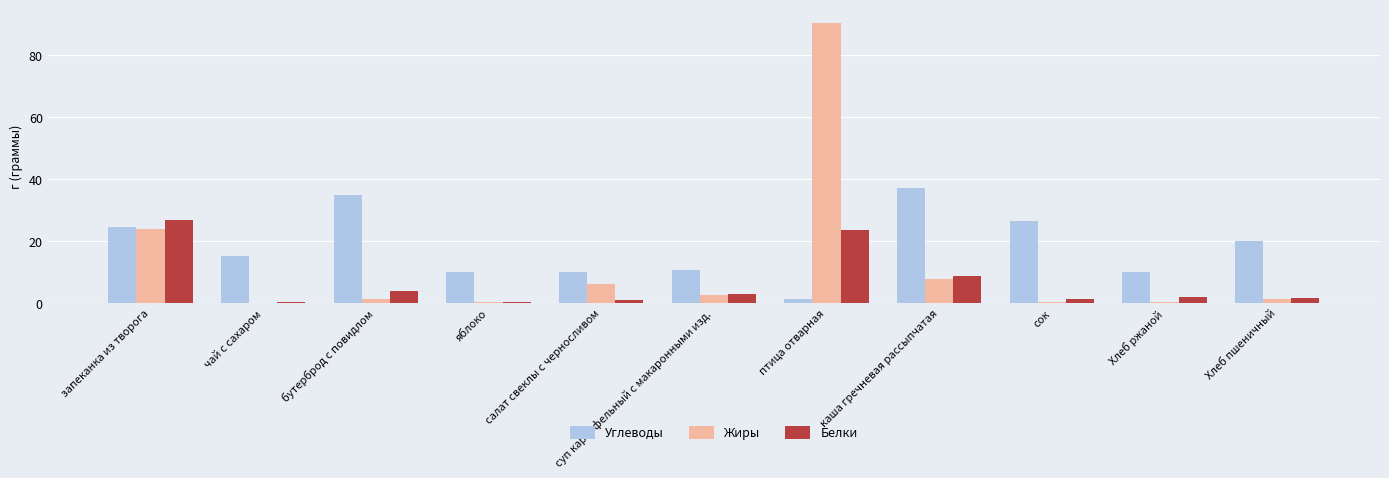

What is the average value of the Жиры series?

12.2